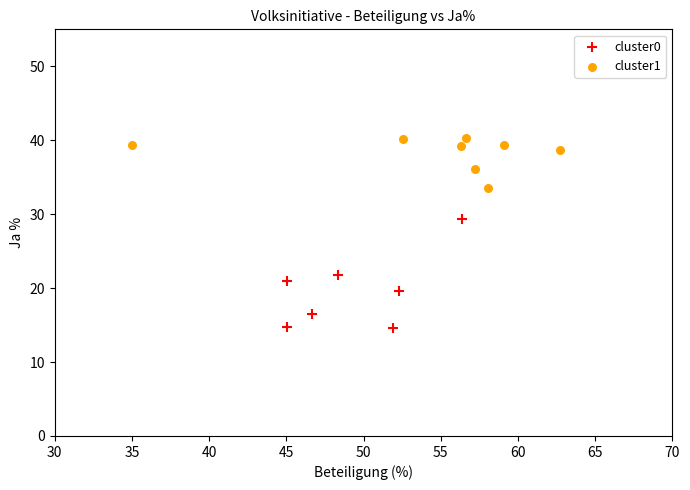

Which series reaches the maximum Y coordinate?

cluster1